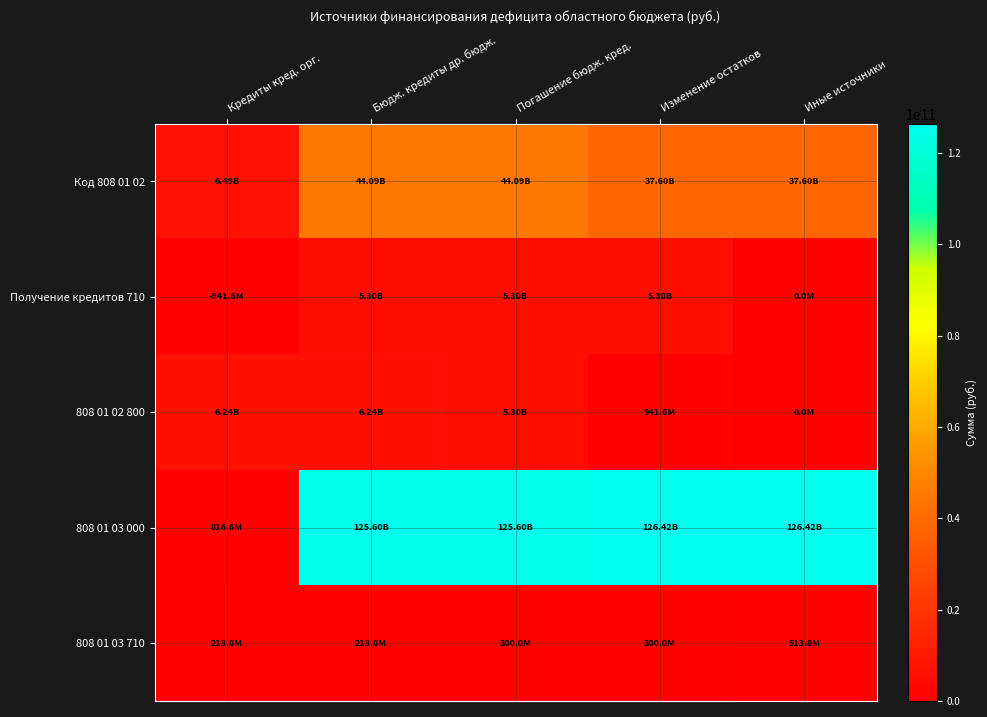

At which category is the sum across all series the highest?

Бюдж. кредиты др. бюдж.